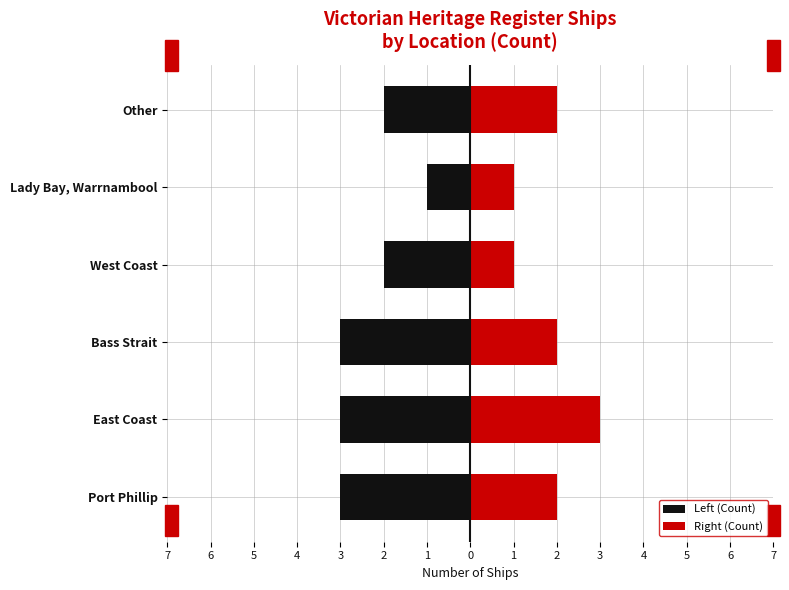

How many data points does each series have?

6